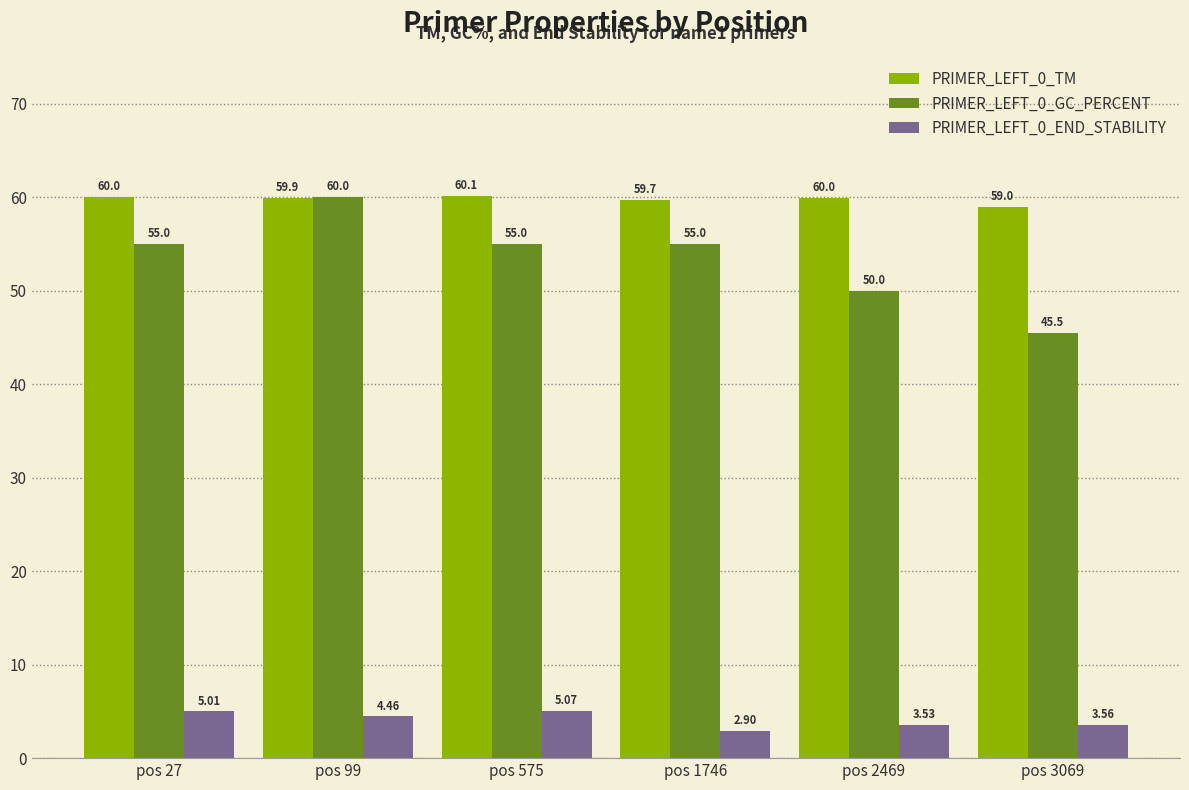

The PRIMER_LEFT_0_TM series shows 60.0 at pos 2469. True or false?

True